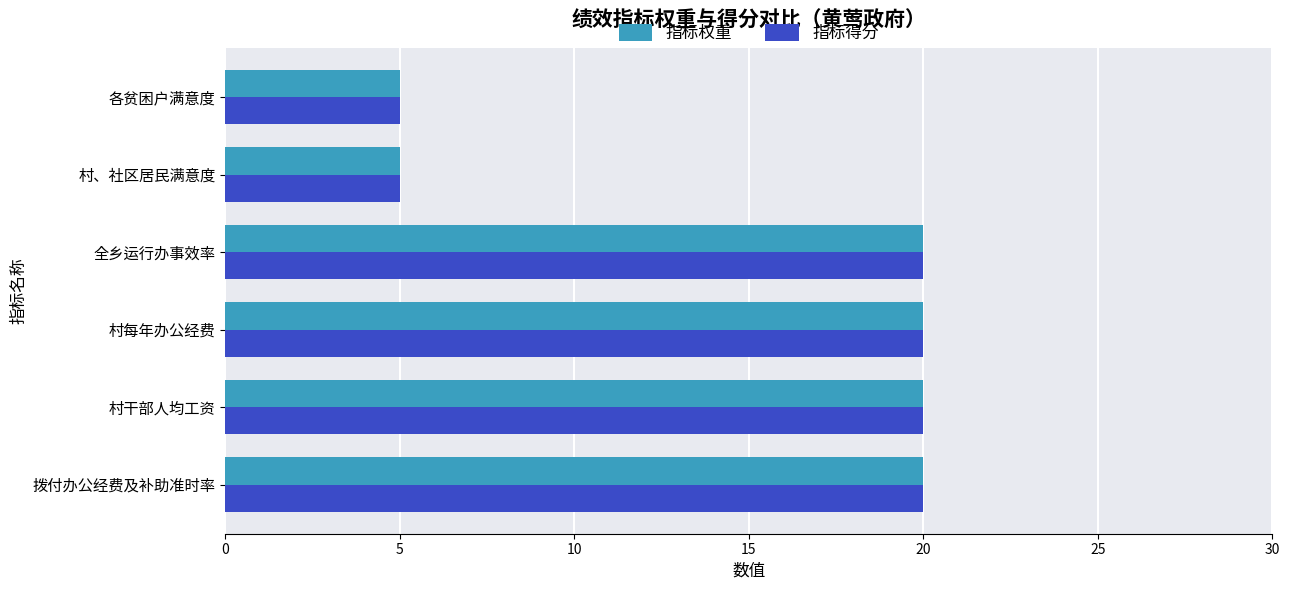

Read the 指标得分 value at 村干部人均工资.

20